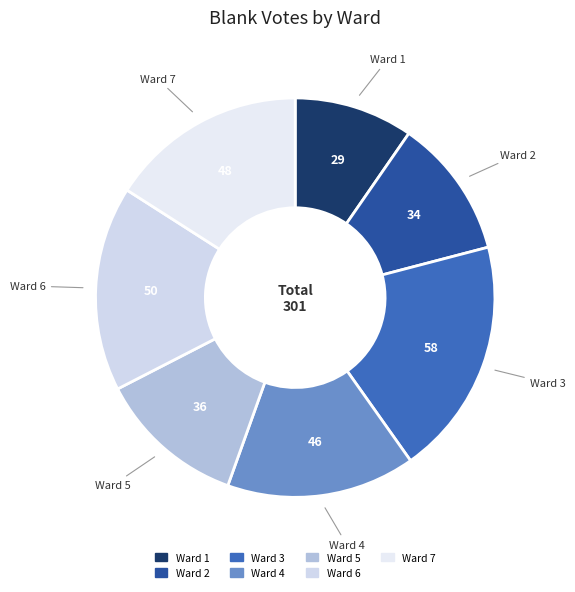

True or false: Ward 2 accounts for 11% of the total.

True